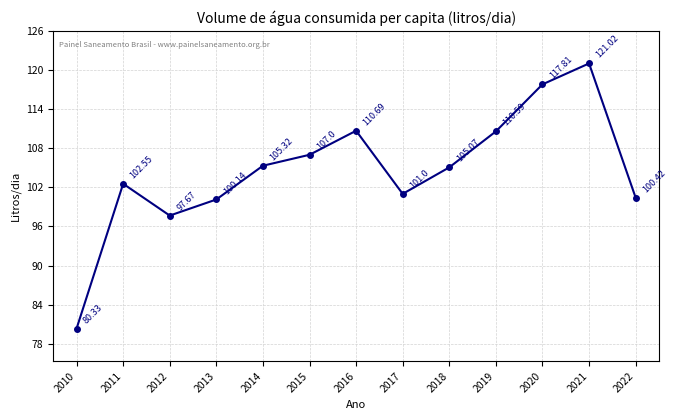

What is the minimum value shown in the chart?

80.3